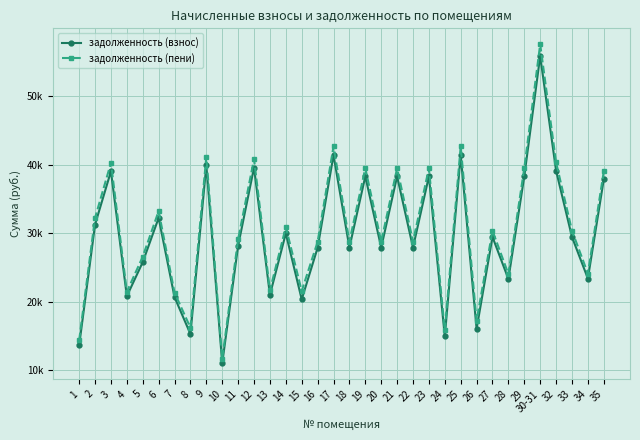

Reading right to left, list all the values displayed in this chart.

задолженность (взнос): 37847.5	23404.8	29465.6	39137.0	55836.1	38298.8	23340.4	29465.6	16055.3	41393.6	14969.9	38298.8	27918.1	38298.8	27918.1	38298.8	27918.1	41393.6	27885.8	20357.8	29981.4	21019.1	39588.4	28179.2	11038.1	39910.8	15301.4	20696.8	32238.0	25790.4	20825.8	39039.6	31270.9	13641.4
задолженность (пени): 39016.8	24127.9	30376.0	40346.2	57561.2	39482.1	24061.5	30376.0	17236.5	42672.5	15872.2	39482.1	28780.7	39482.1	28780.7	39482.1	28780.7	42672.5	28747.4	21578.9	30907.7	21668.5	40811.5	29133.4	11703.4	41143.9	16223.7	21336.2	33234.0	26587.2	21469.2	40276.6	32237.0	14380.4